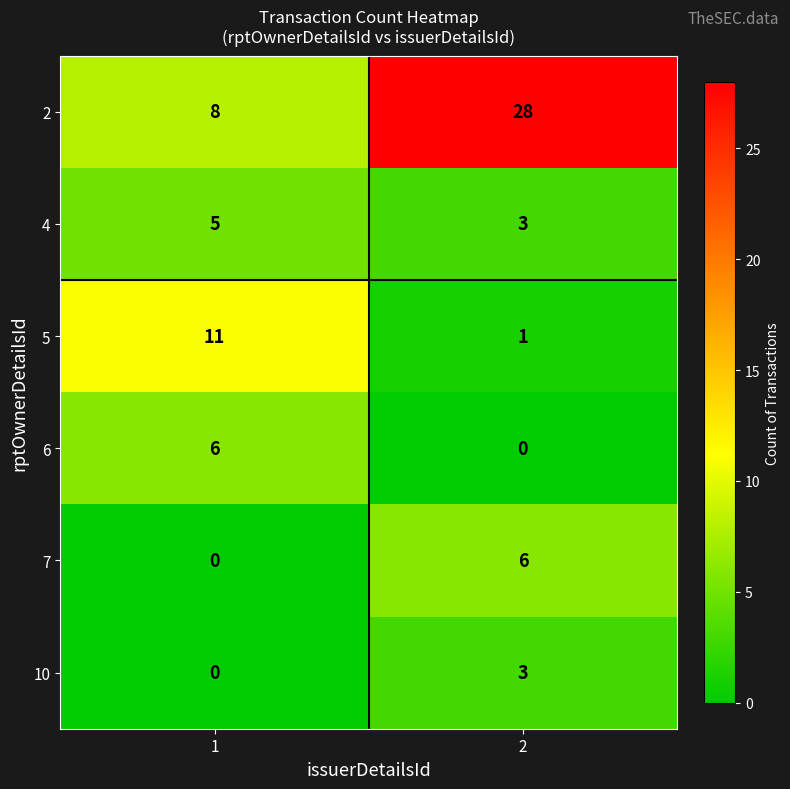

The 2 series shows 28 at 2. True or false?

True